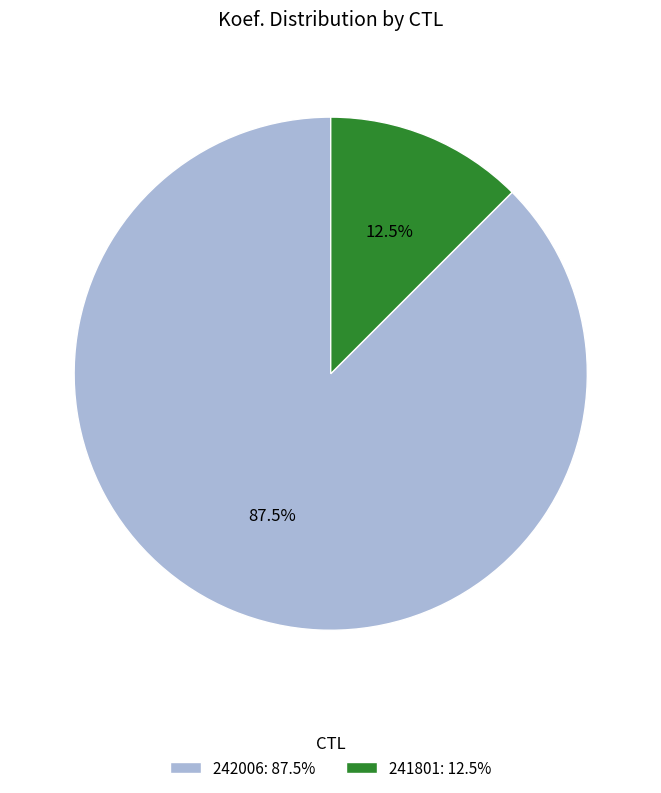

Which has a higher value, 242006: 87.5% or 241801: 12.5%?

242006: 87.5%